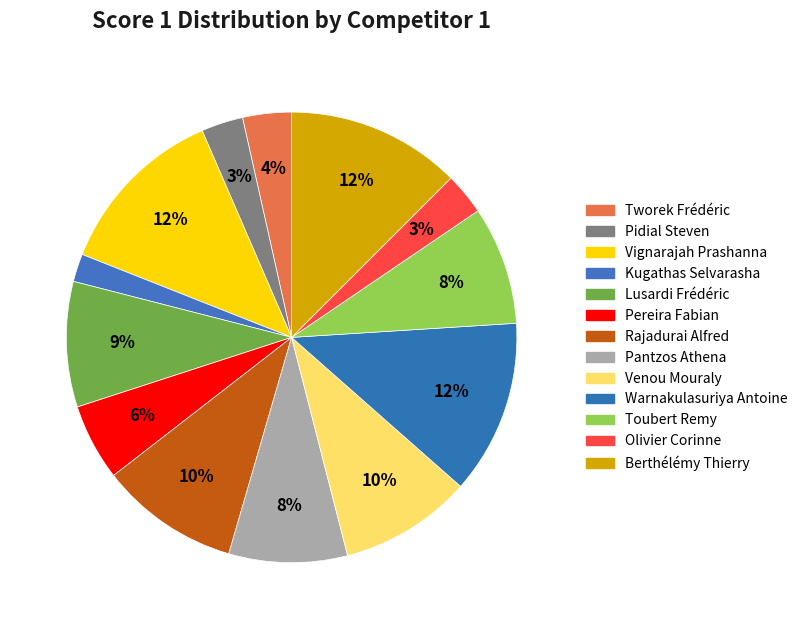

What percentage is NOT represented by Vignarajah Prashanna?

87.5%